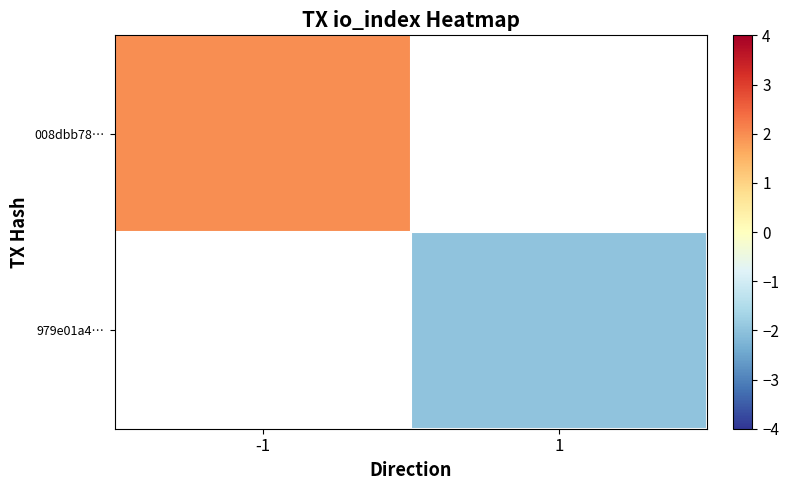

At how many categories does at least one series exceed 0?

1